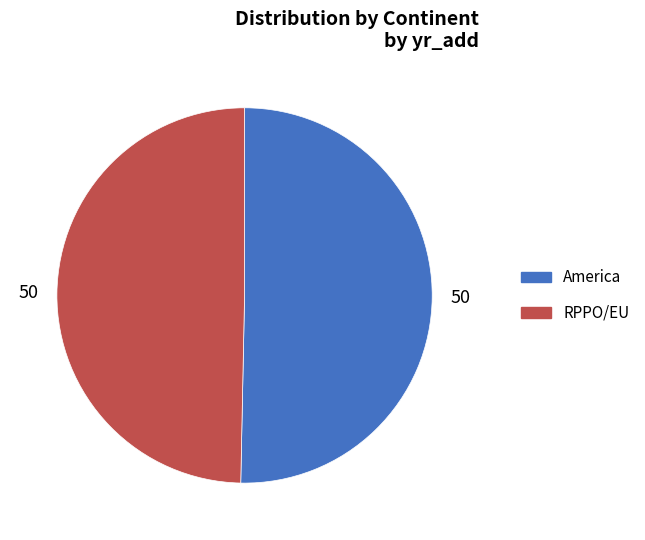

Which category has the smallest portion of the pie?

RPPO/EU